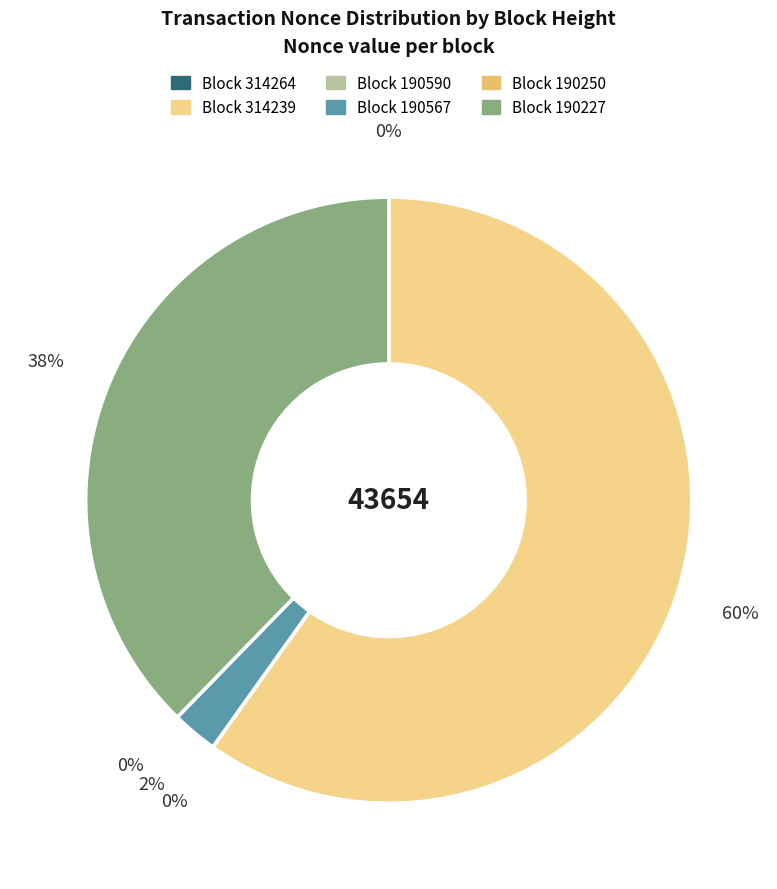

Do 190250 and 314264 together represent more than half of the pie?

No